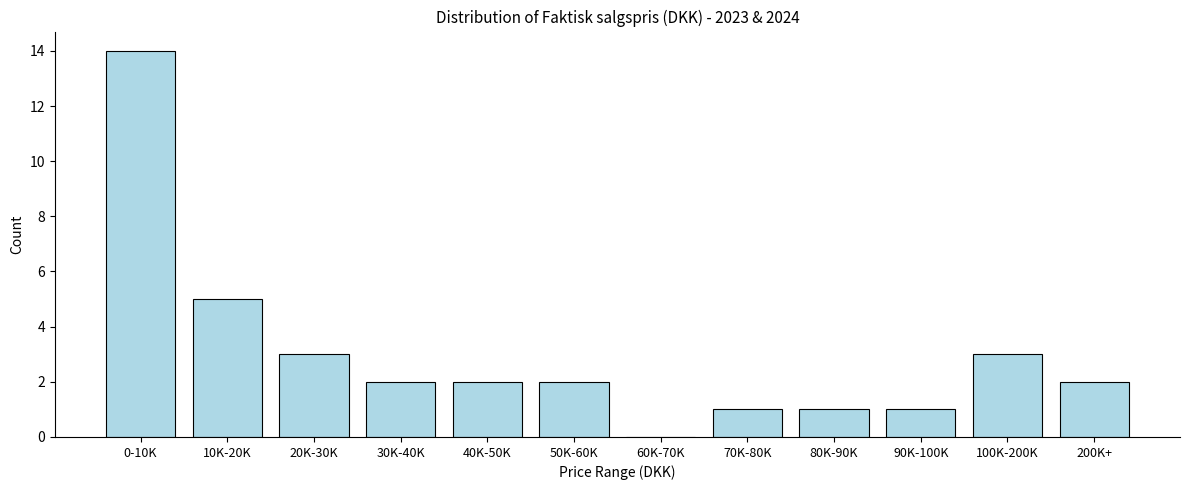

Reading left to right, what are all the values shown in this chart?

0-10K=14	10K-20K=5	20K-30K=3	30K-40K=2	40K-50K=2	50K-60K=2	60K-70K=0	70K-80K=1	80K-90K=1	90K-100K=1	100K-200K=3	200K+=2